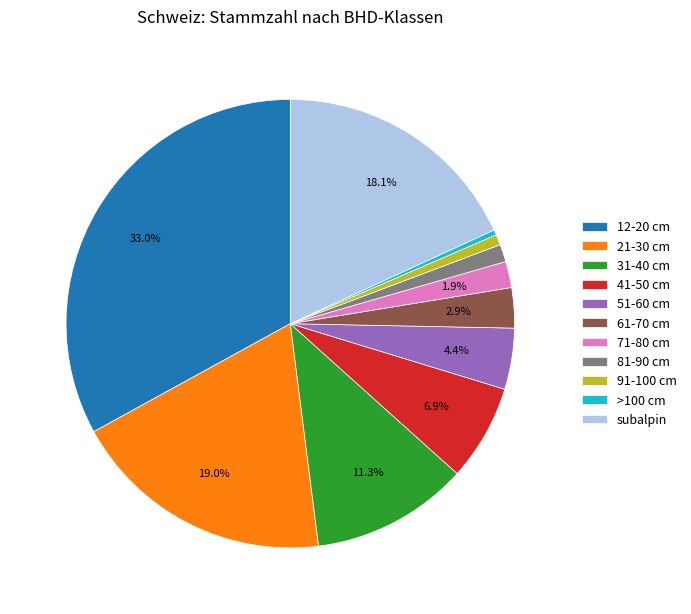

How many segments does this pie chart have?

11